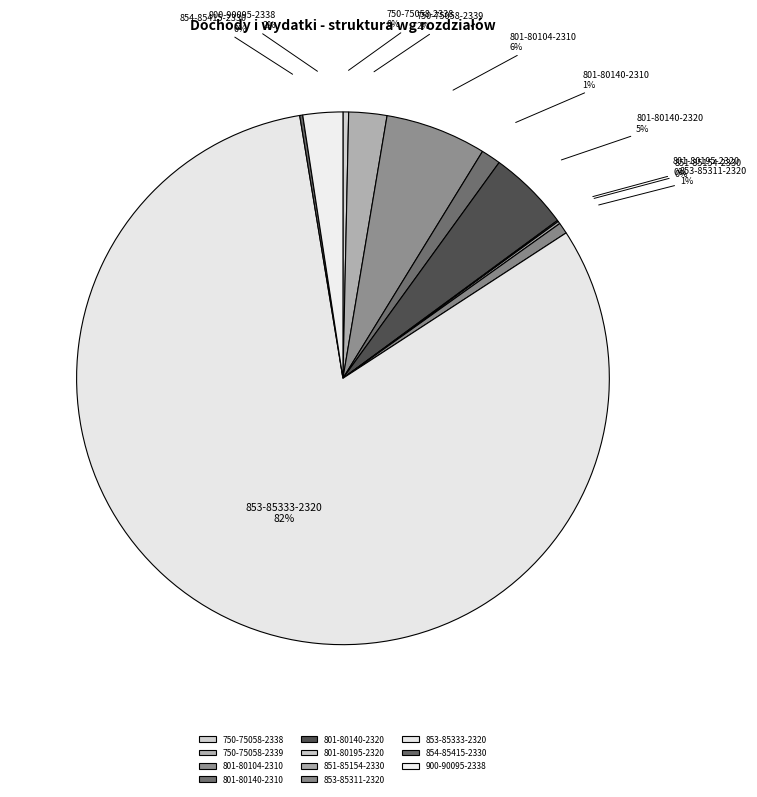

To the nearest percent, what is the average slice percentage?

9%